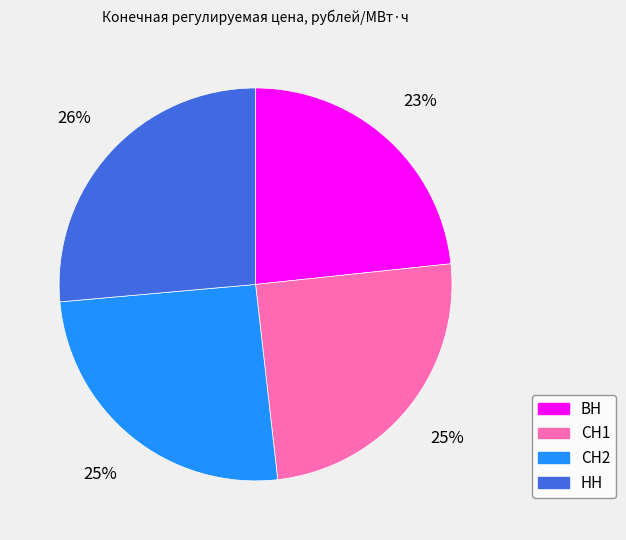

To the nearest percent, what percentage of the pie is НН?

26%